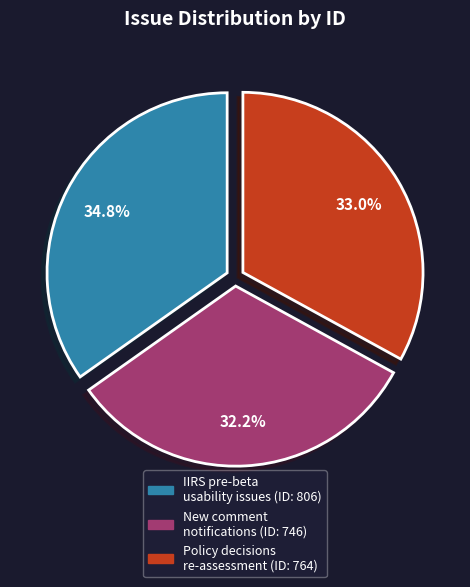

Does any single category account for the majority?

No